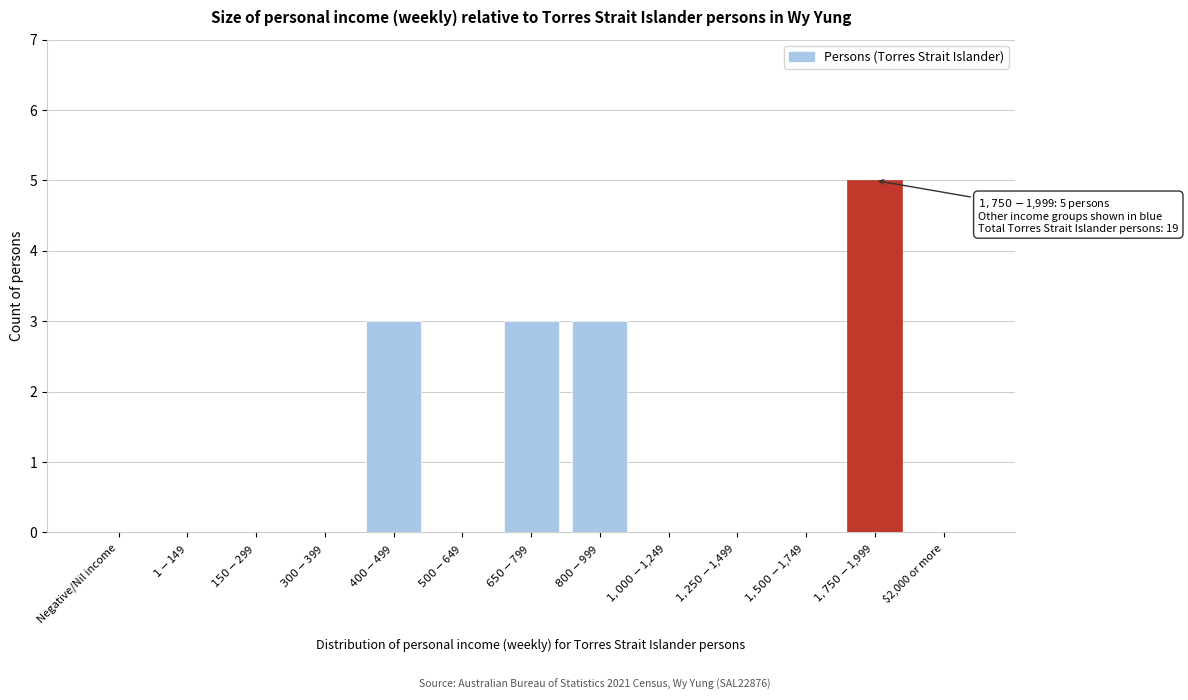

The value at $2,000 or more is 0. True or false?

True